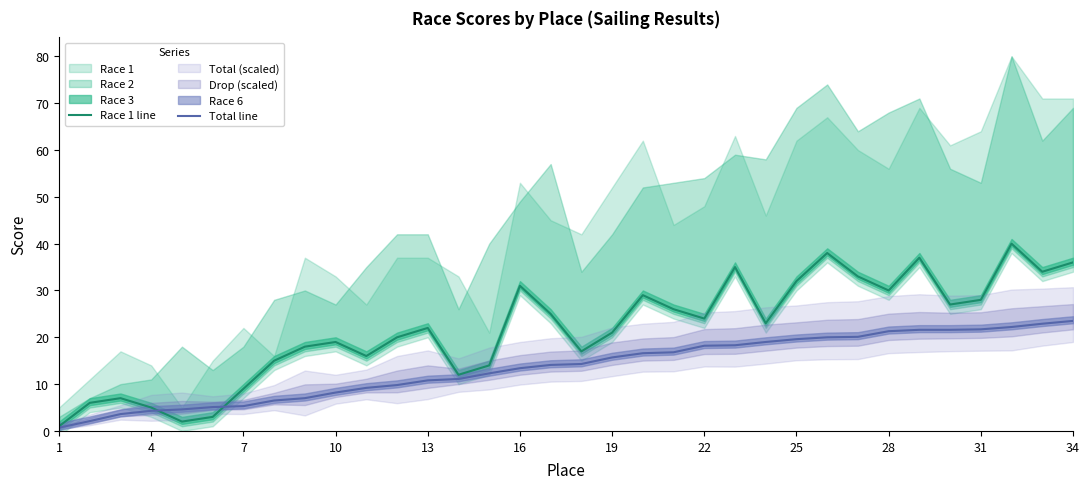

The Race 1 line series shows 31.5 at 10. True or false?

False